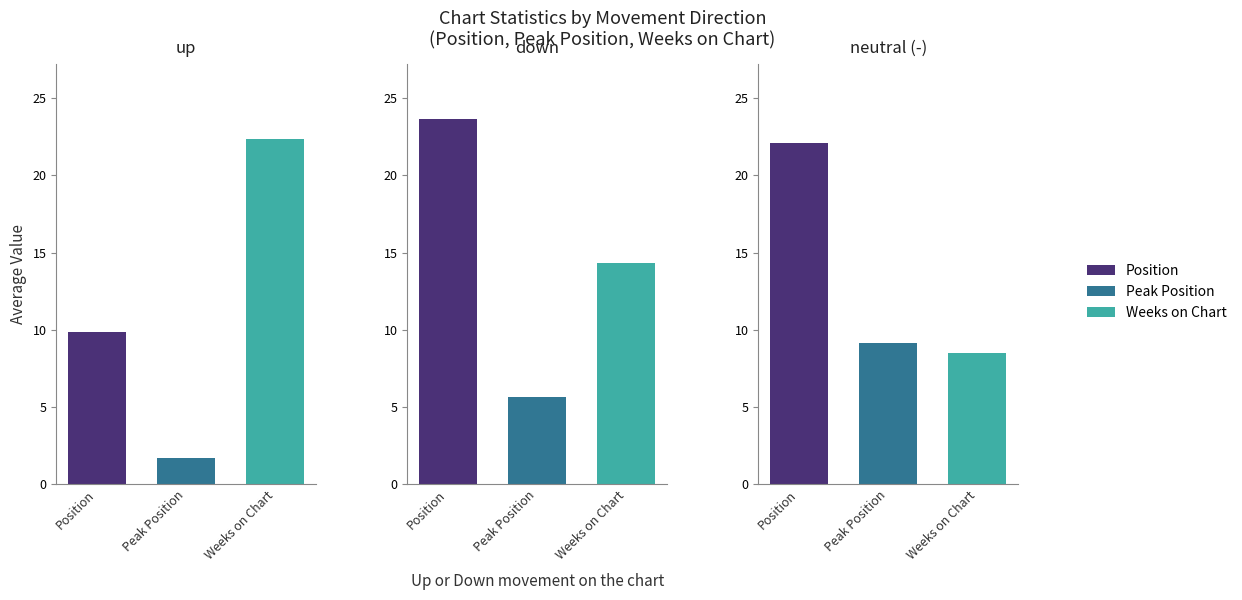

Which has a higher value, 2 or 0?

2